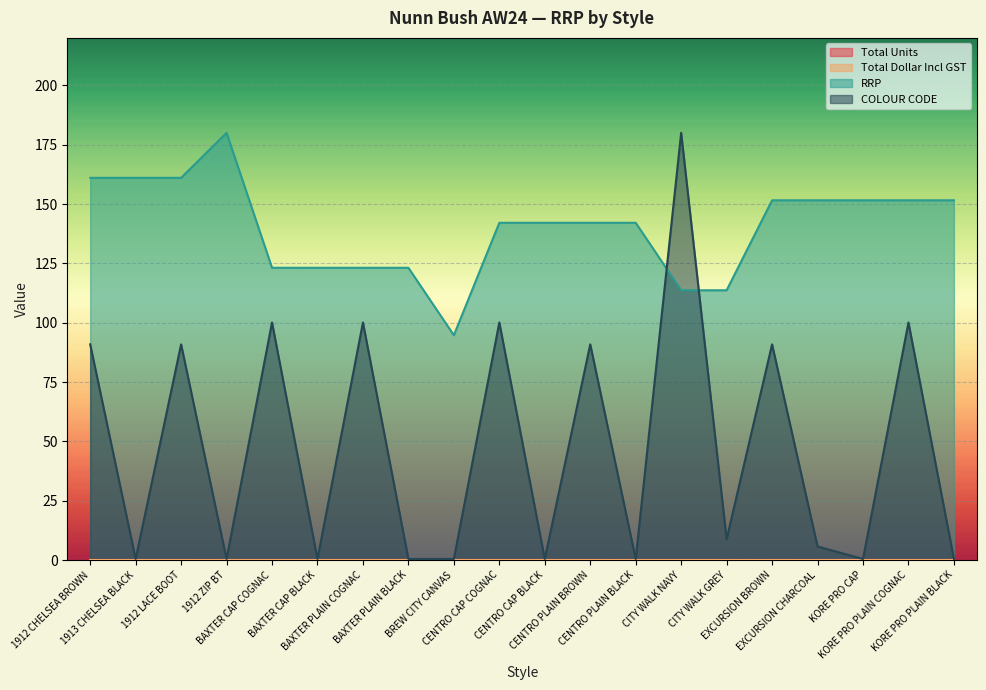

What is the total value across all series at 1912 LACE BOOT?

251.9